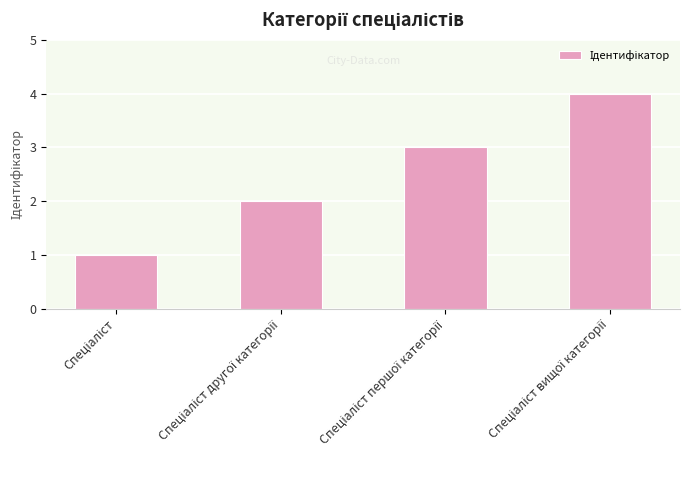

What is the maximum value shown in the chart?

4